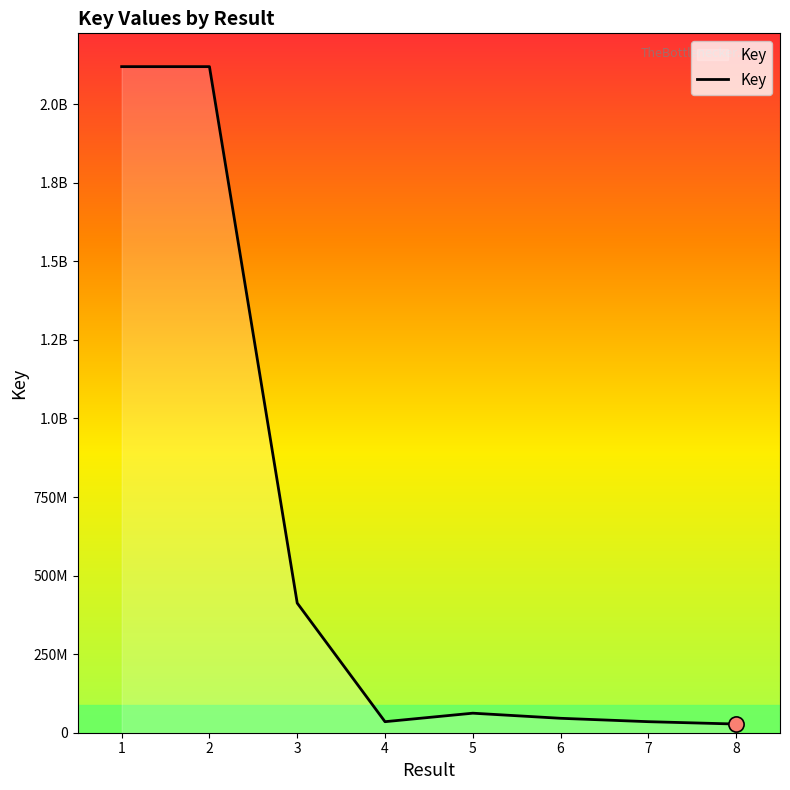

Does the chart have visible grid lines?

No